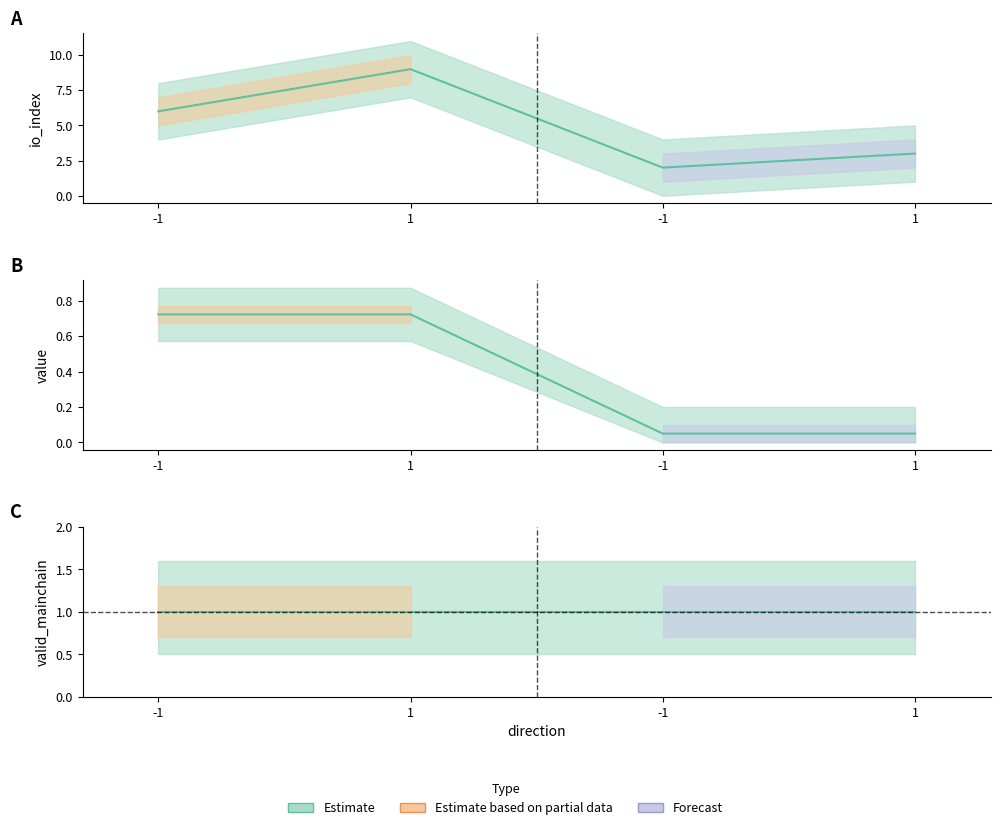

What value does the io_index series have at 1?

3.0